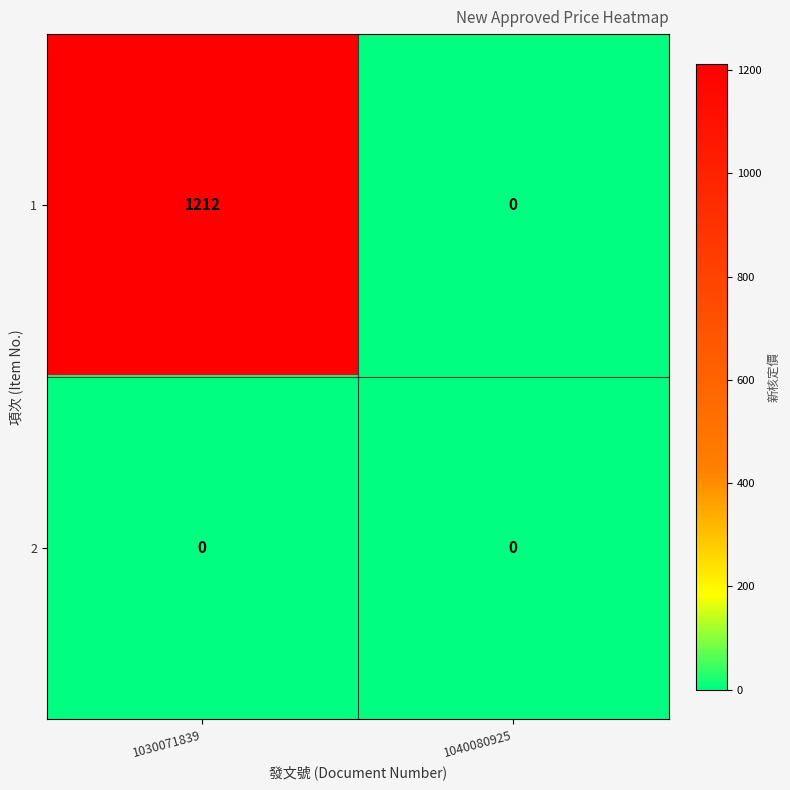

What is the sum of the 1 values at 1030071839 and 1040080925?

1212